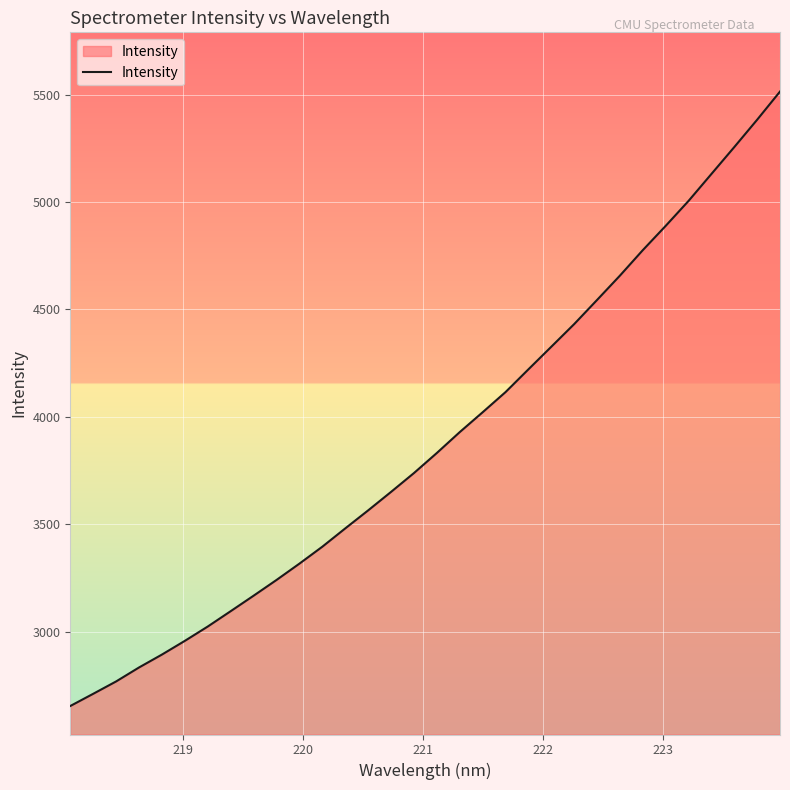

What is the smallest value displayed?

2653.7